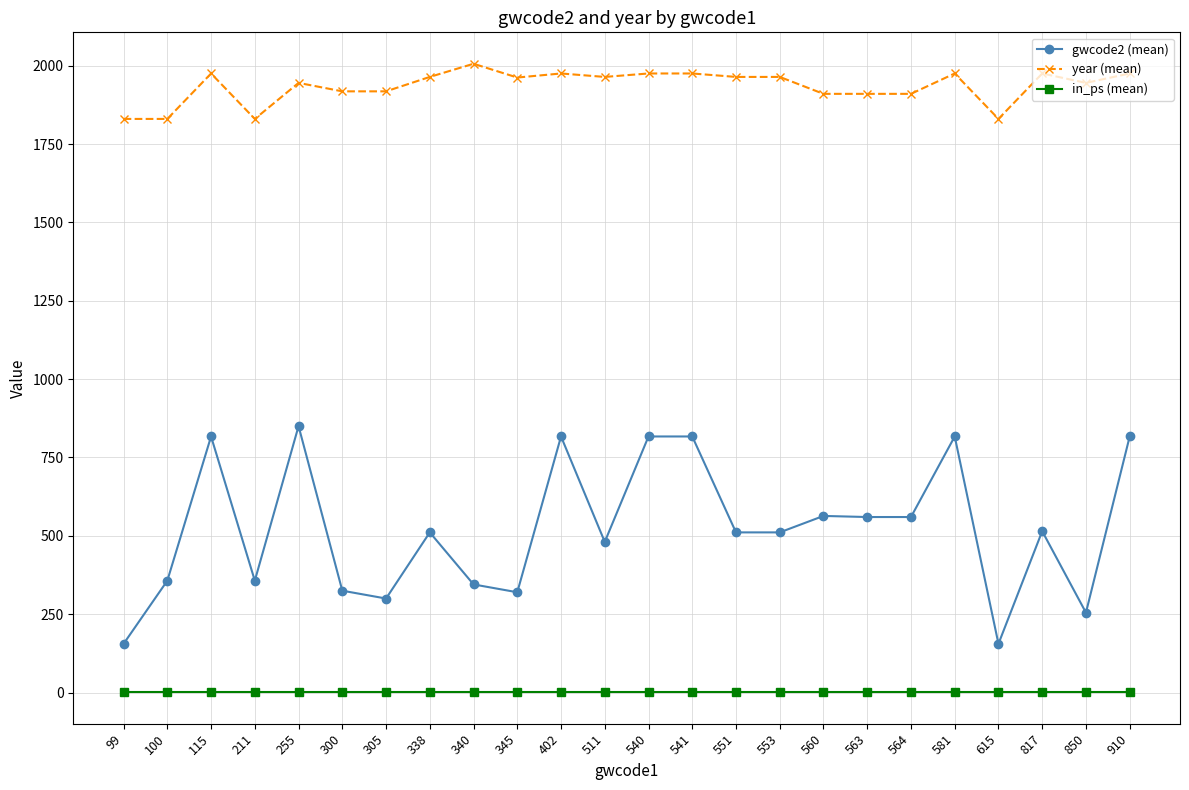

Where does the gwcode2 (mean) series first go above 511?

115